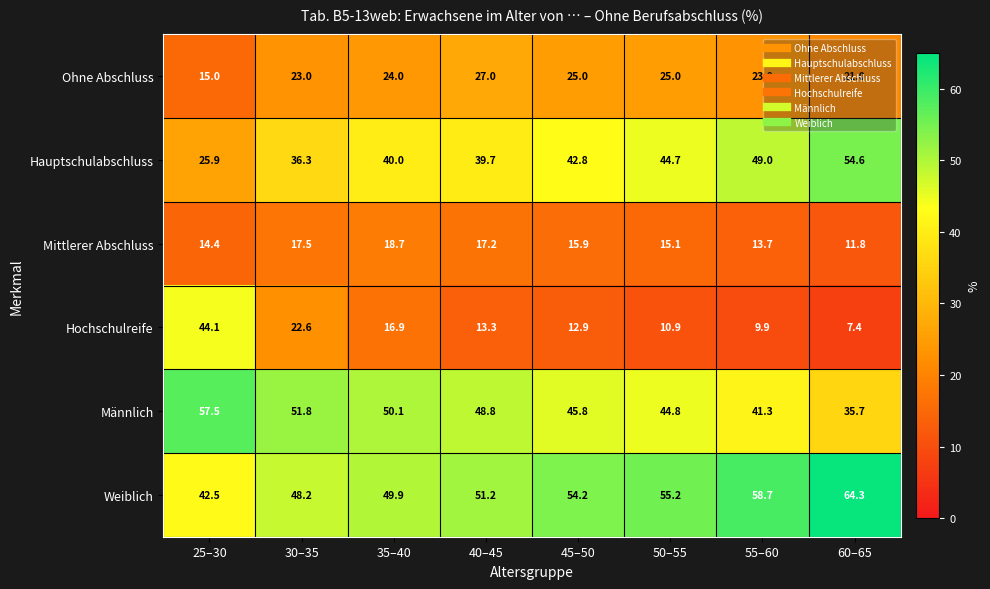

Which category has the lowest value across all series?

60–65